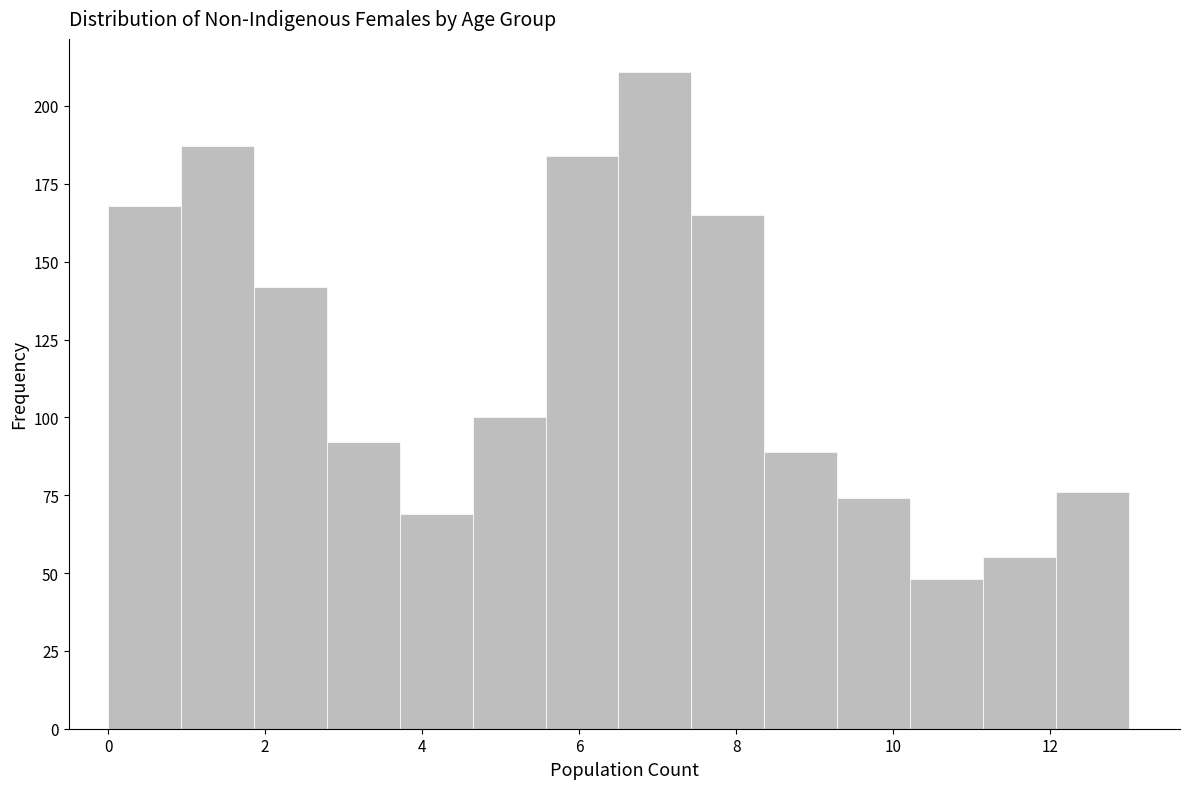

Reading left to right, list every bar in this chart as the range it spans on the x-axis followed by its height. Neither the bar edges nor the heights are printed on the chart, so give them approximately, as read against the axes.

0.0 to 1.0: 170
1.0 to 1.8: 185
1.8 to 2.8: 140
2.8 to 3.8: 90
3.8 to 4.6: 70
4.6 to 5.6: 100
5.6 to 6.6: 185
6.6 to 7.4: 210
7.4 to 8.4: 165
8.4 to 9.2: 90
9.2 to 10.2: 75
10.2 to 11.2: 50
11.2 to 12.0: 55
12.0 to 13.0: 75